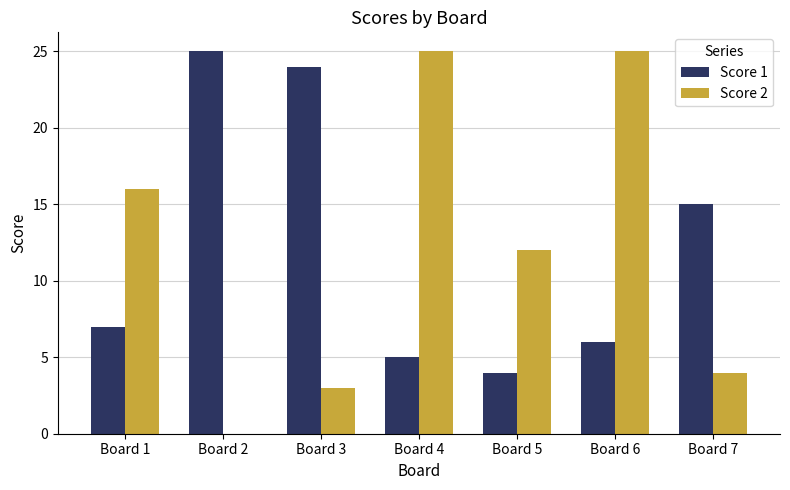

Between Board 3 and Board 5, which series saw the biggest shift?

Score 1